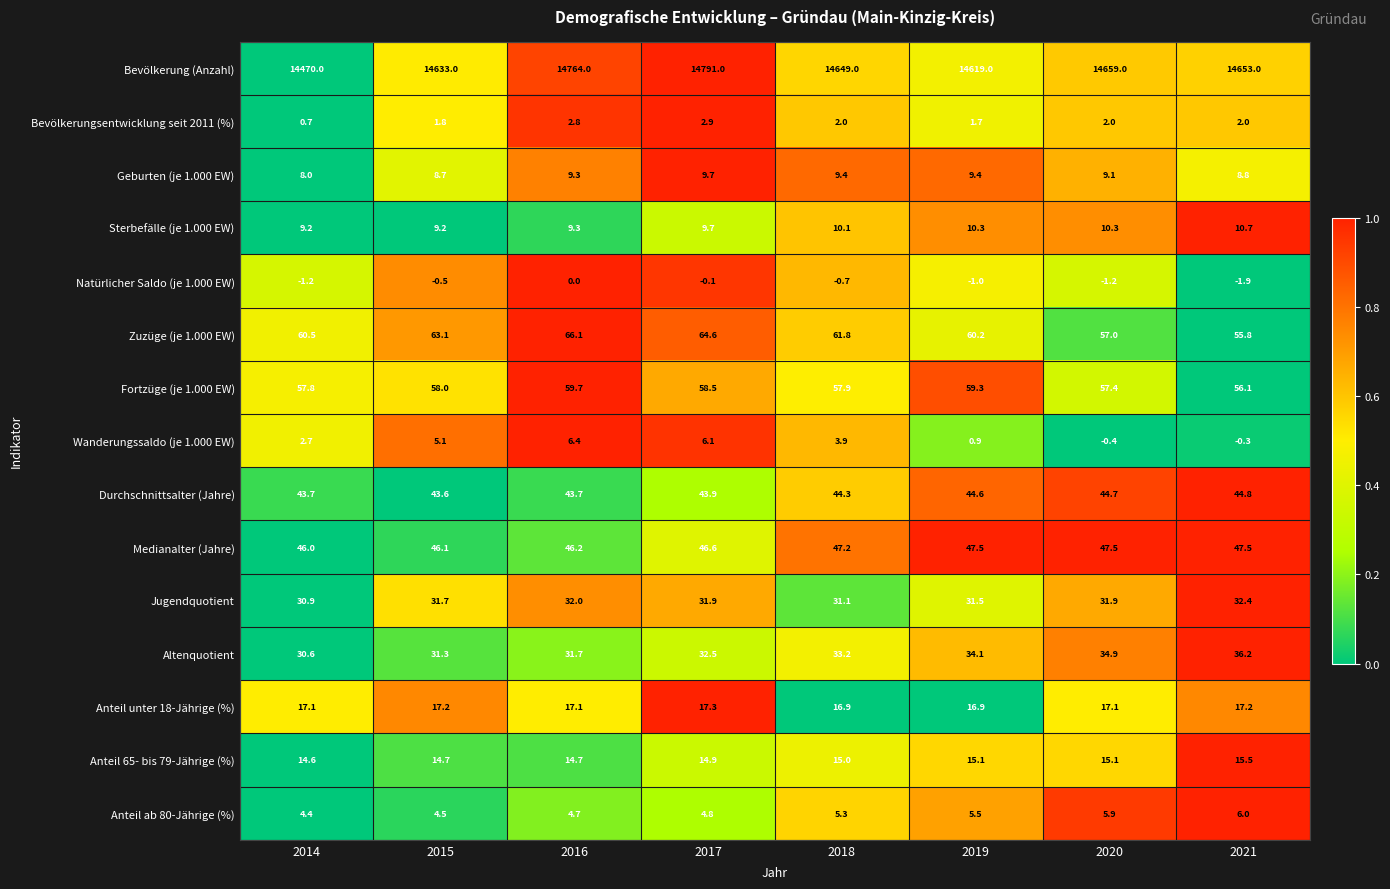

The value of Medianalter (Jahre) at 2021 is 47.5. True or false?

True